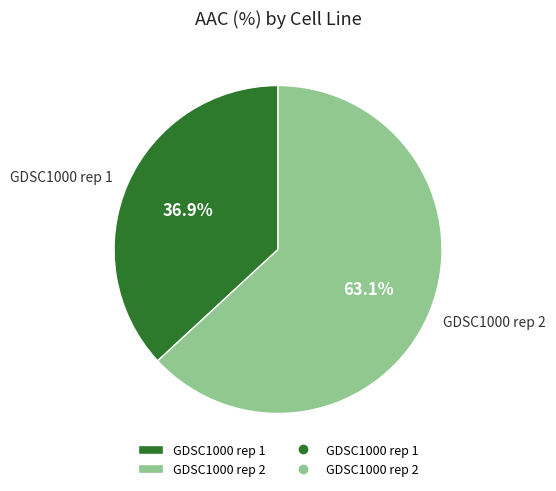

The GDSC1000 rep 2 slice represents 63% of the pie. True or false?

True